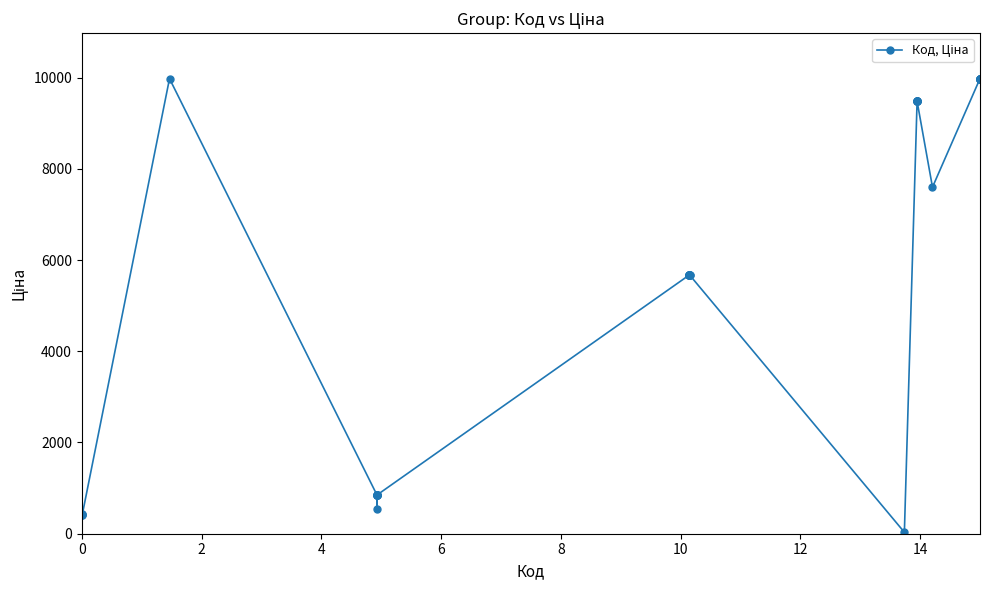

What is the greatest value displayed?

9975.0